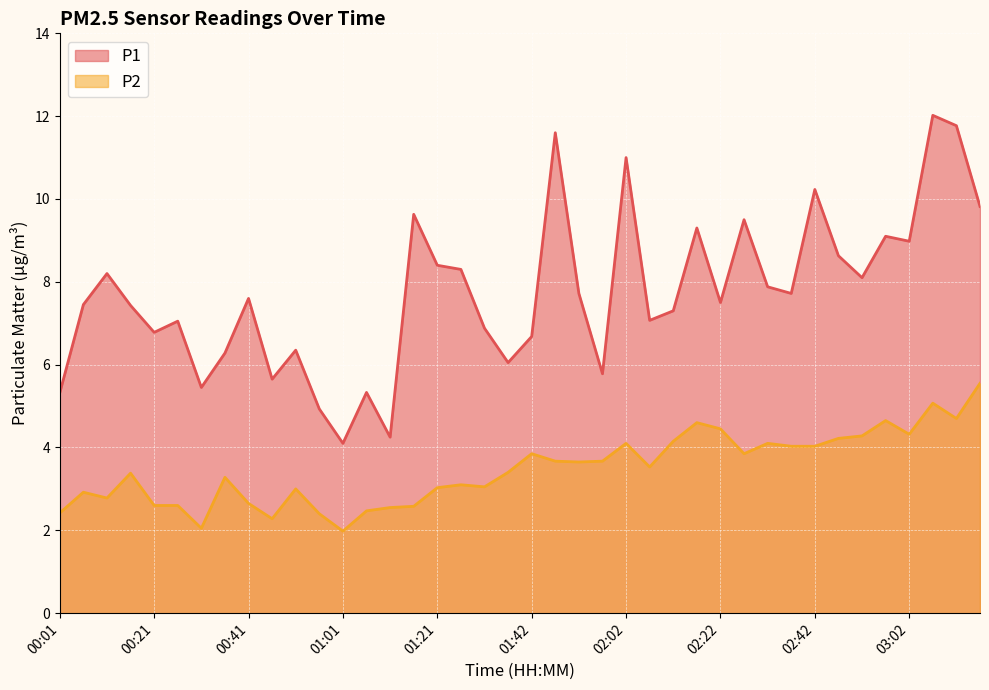

What is the label of the 1st point from the left?

00:01